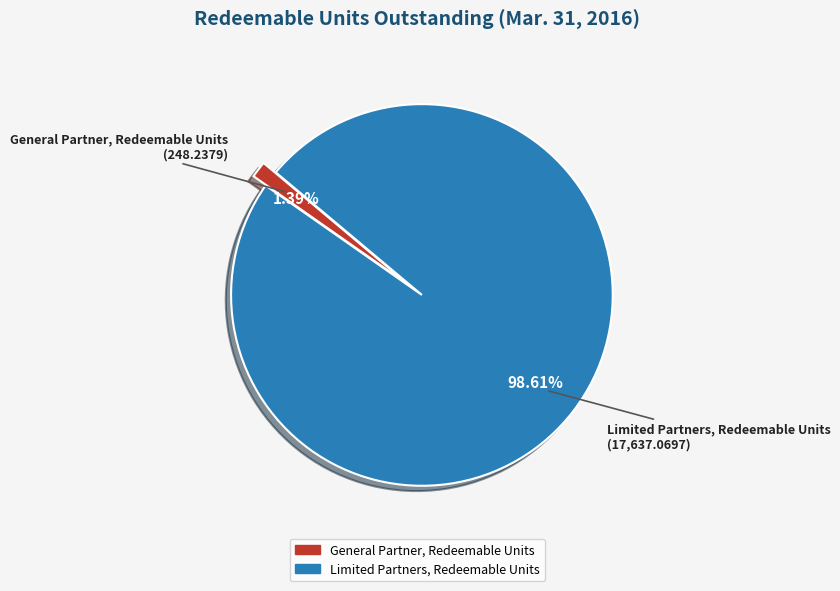

What portion of the pie excludes Limited Partners, Redeemable Units?

1.4%